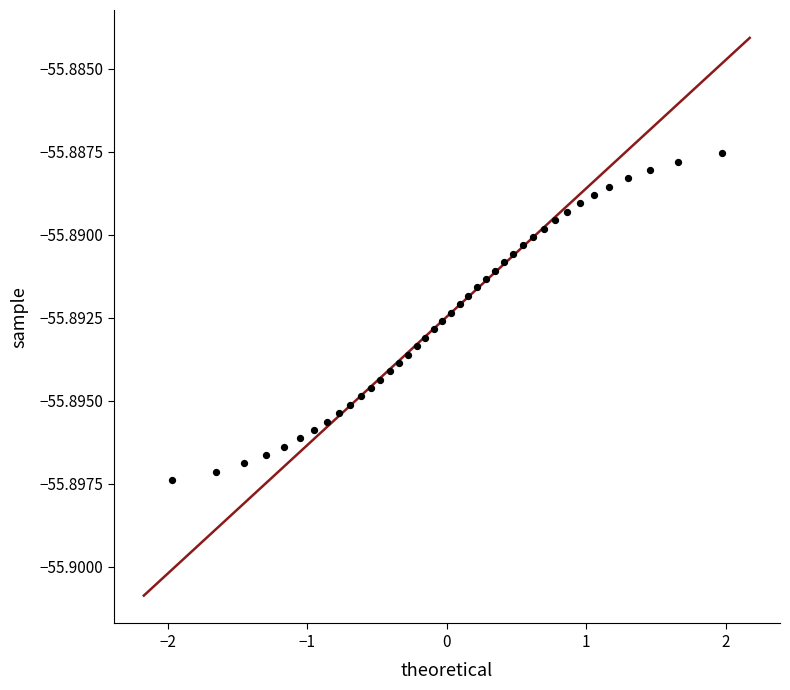

What is the range of X values (max minus min)?

3.9